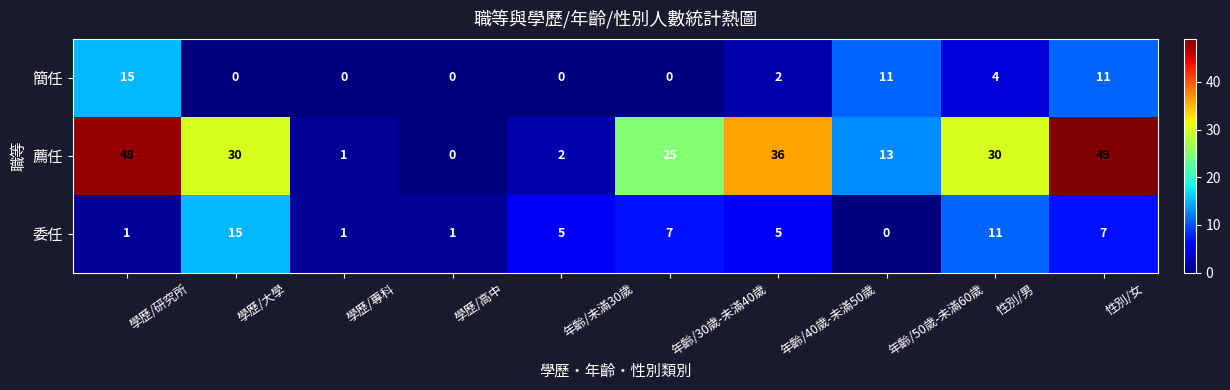

Which series has the largest range (max minus min)?

薦任